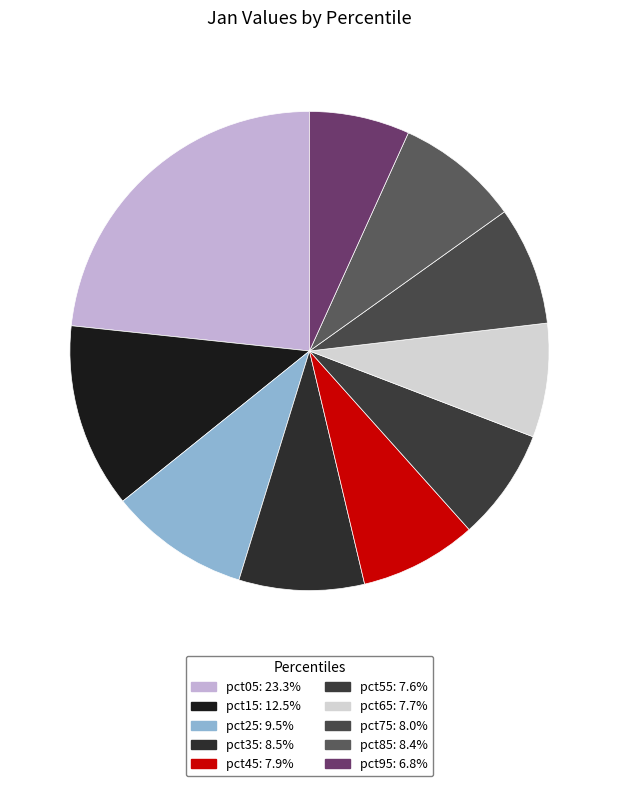

Count the number of slices in the pie.

10